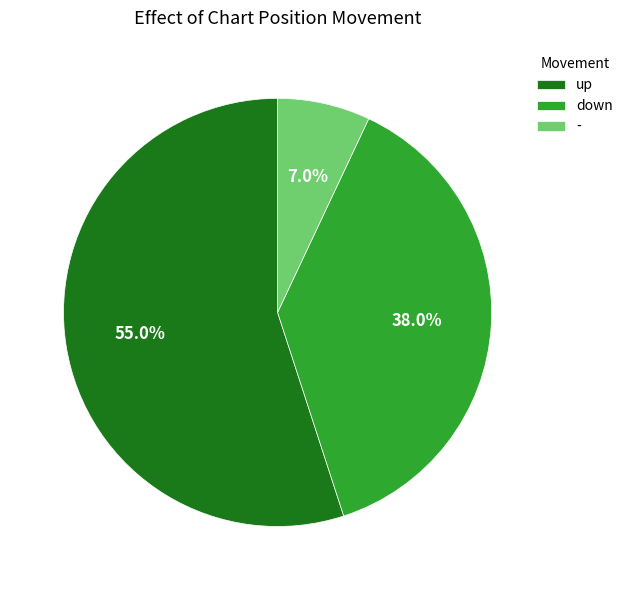

Which has a higher value, up or -?

up